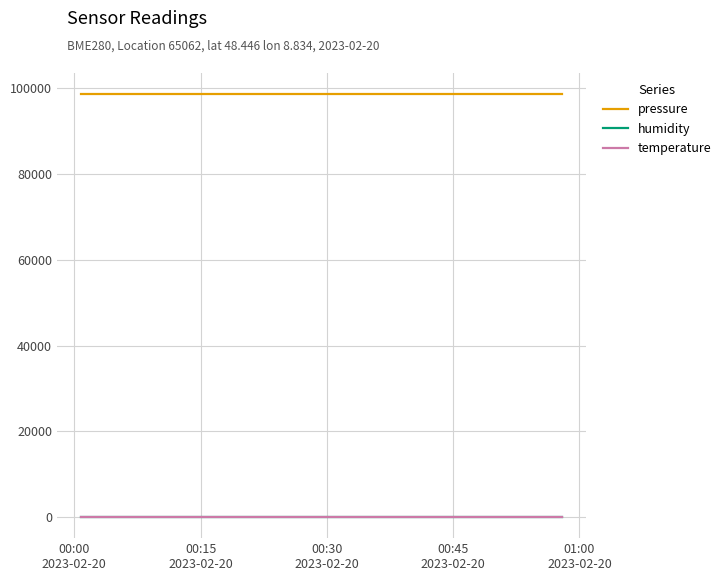

True or false: temperature and pressure cross at least once.

False